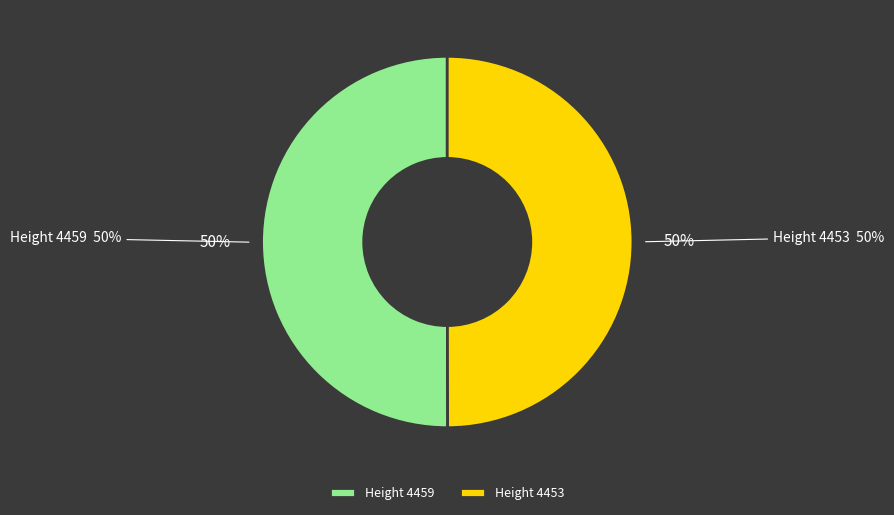

Between 4453 and 4459, which is larger?

4459